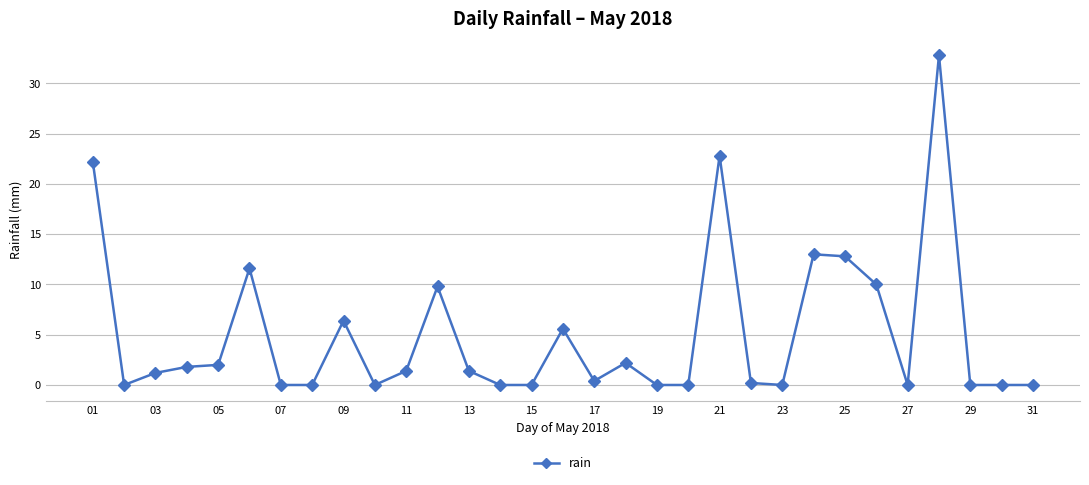

What is the average value?

5.1